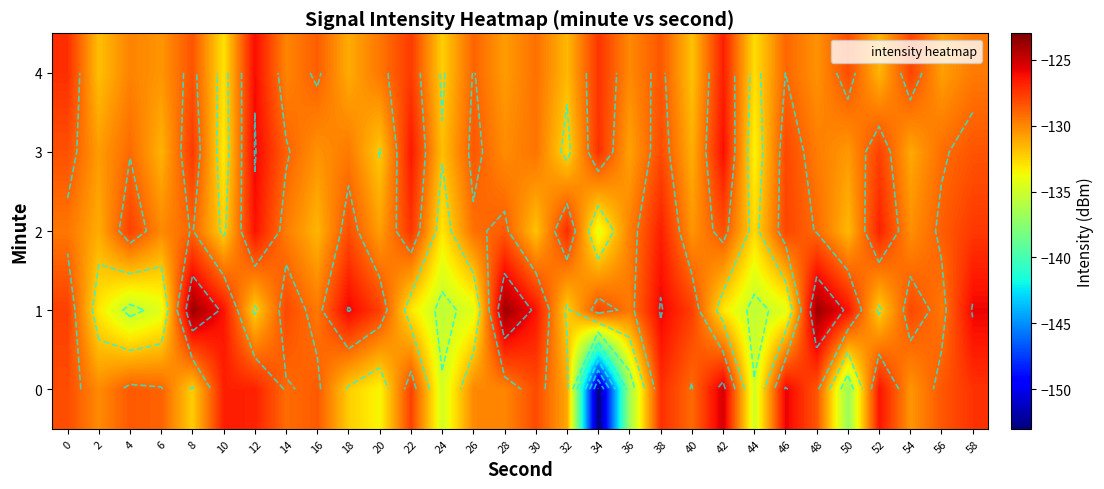

Between 56 and 28, which is larger?

56